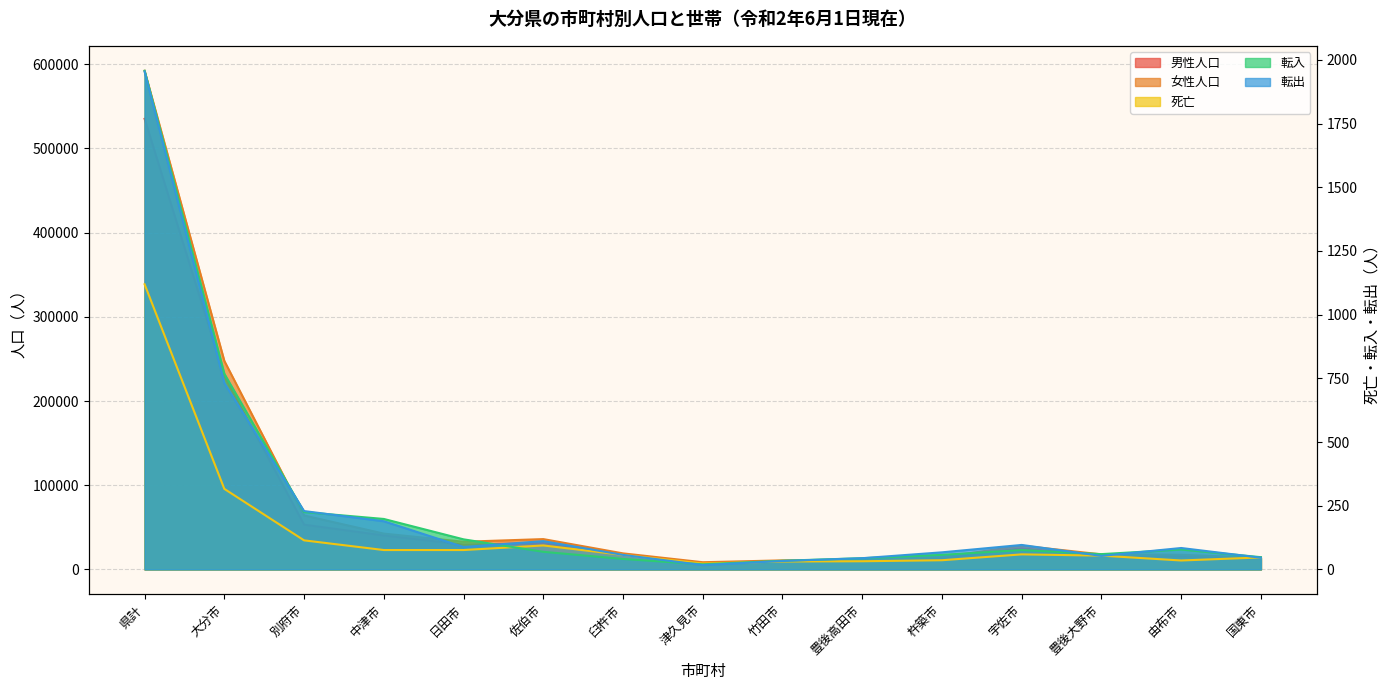

True or false: 死亡 has a value of 445 at 大分市.

False